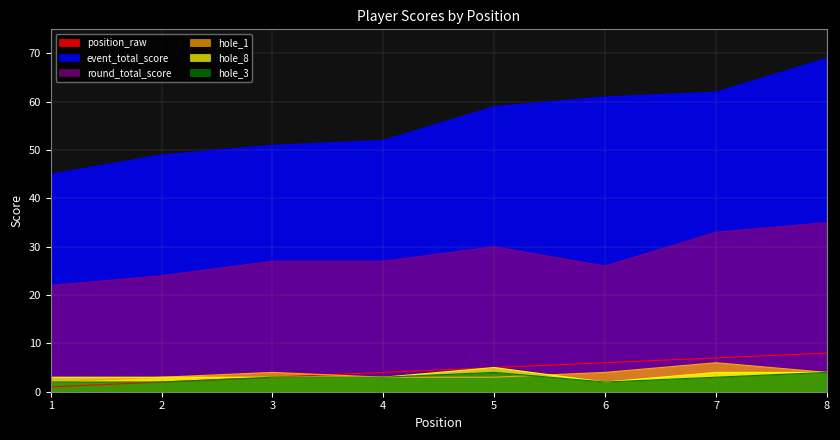

What is the sum of the event_total_score values at 4 and 3?

103